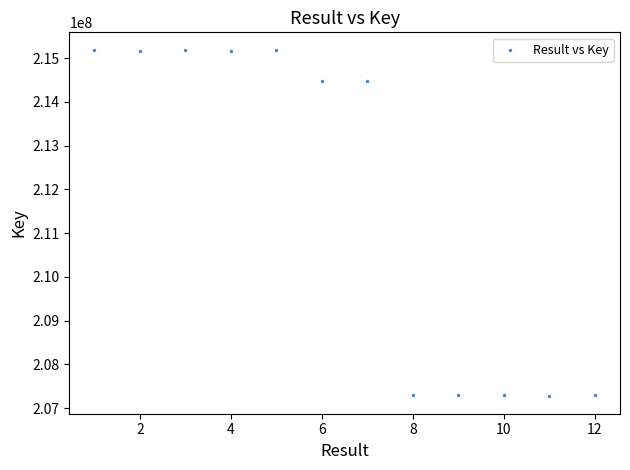

What is the average X value?

6